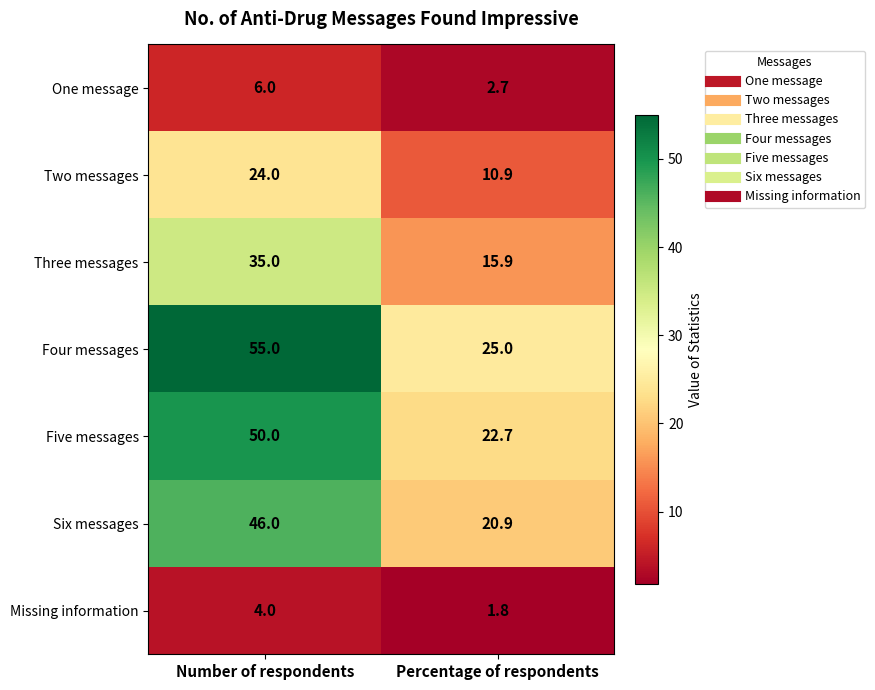

What is the spread (max minus min) of values at Number of respondents?

51.0